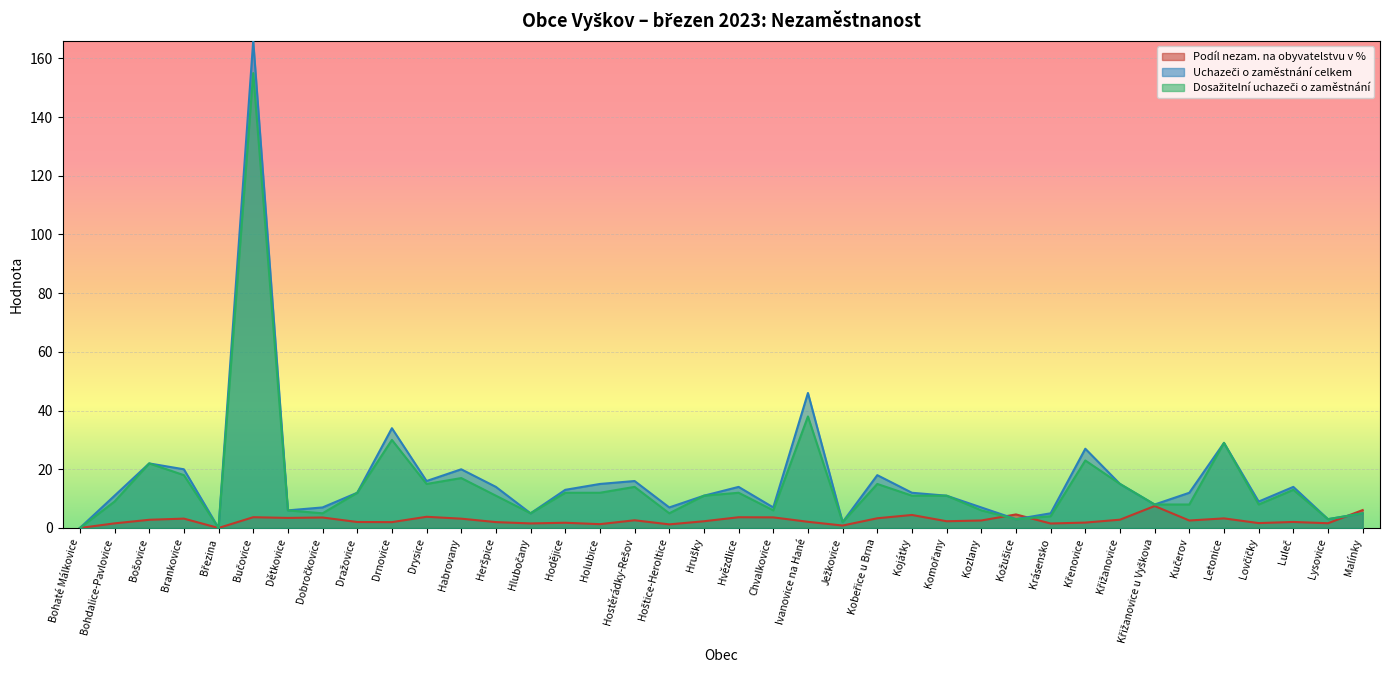

What is the approximate value of Dosažitelní uchazeči o zaměstnání at Krásensko?

4.0